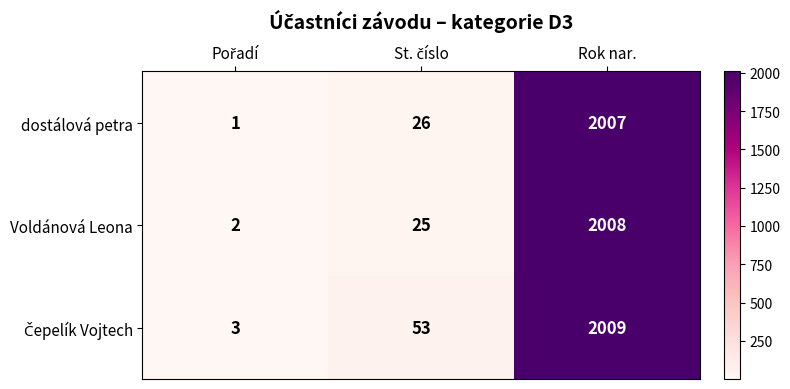

What is the sum of all Voldánová Leona values?

2035